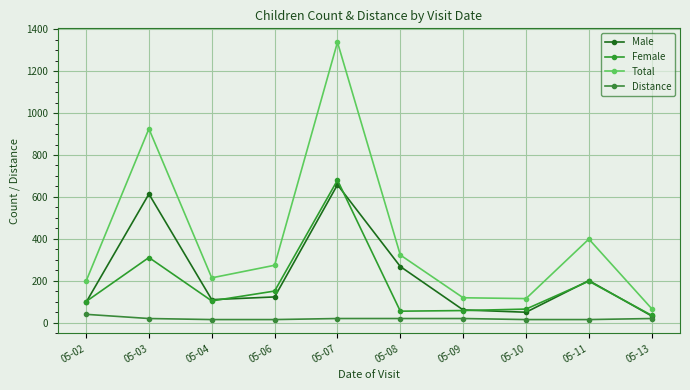

What are all the series names shown in the legend?

Male, Female, Total, Distance